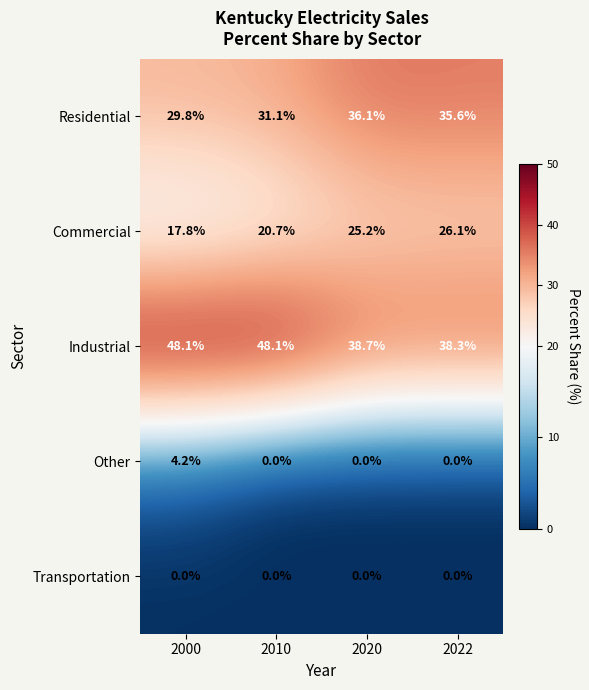

Reading left to right, list all the values displayed in this chart.

Residential: 2000=29.8	2010=31.1	2020=36.1	2022=35.6
Commercial: 2000=17.8	2010=20.7	2020=25.2	2022=26.1
Industrial: 2000=48.1	2010=48.1	2020=38.7	2022=38.3
Other: 2000=4.2	2010=0.0	2020=0.0	2022=0.0
Transportation: 2000=0.0	2010=0.0	2020=0.0	2022=0.0